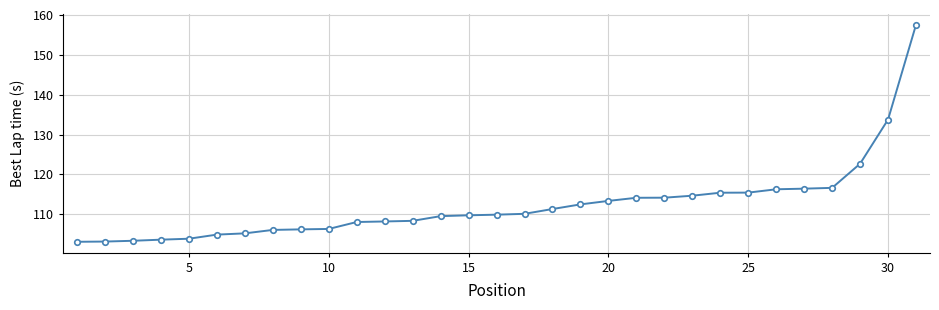

What is the difference between the second highest and minimum values?

30.7